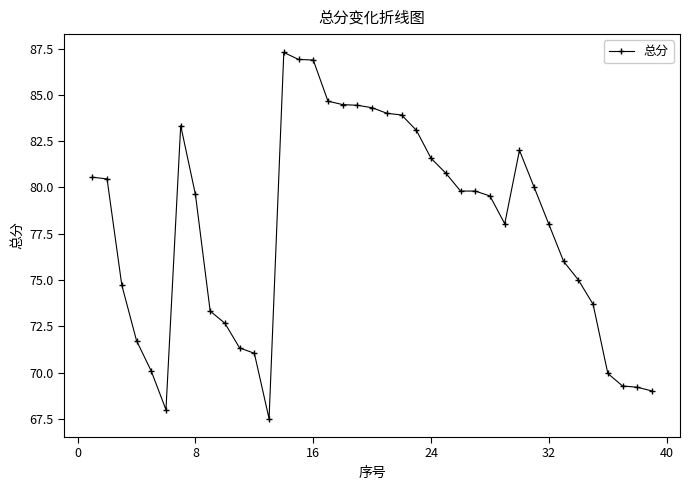

What is the value of the 3rd point from the left?

74.7